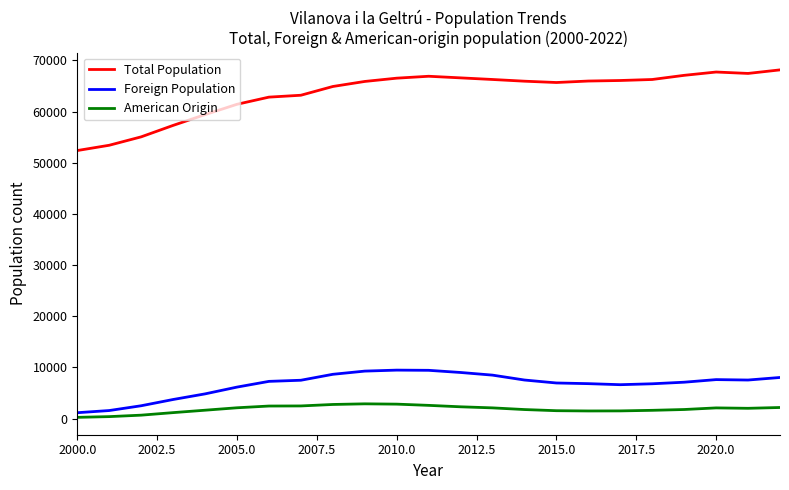

What is the minimum value for Total Population?

52389